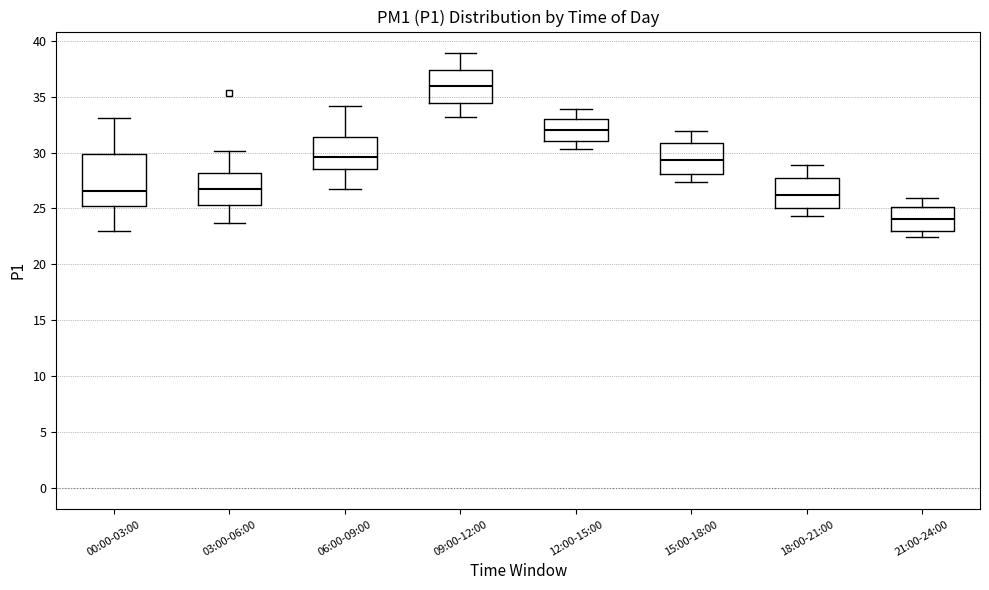

Reading left to right, transcribe this box plot: for each box, give where its median line is, the range the box spans, and where its two whiskers end, as read against the y-axis. The values are not printed on the chart, so give them approximately, as read against the axis.

00:00-03:00: median 26.5, box 25.0 to 30.0, whiskers 23.0 to 33.0
03:00-06:00: median 27.0, box 25.5 to 28.0, whiskers 23.5 to 30.0
06:00-09:00: median 29.5, box 28.5 to 31.5, whiskers 26.5 to 34.0
09:00-12:00: median 36.0, box 34.5 to 37.5, whiskers 33.0 to 39.0
12:00-15:00: median 32.0, box 31.0 to 33.0, whiskers 30.5 to 34.0
15:00-18:00: median 29.5, box 28.0 to 31.0, whiskers 27.5 to 32.0
18:00-21:00: median 26.5, box 25.0 to 28.0, whiskers 24.5 to 29.0
21:00-24:00: median 24.0, box 23.0 to 25.0, whiskers 22.5 to 26.0